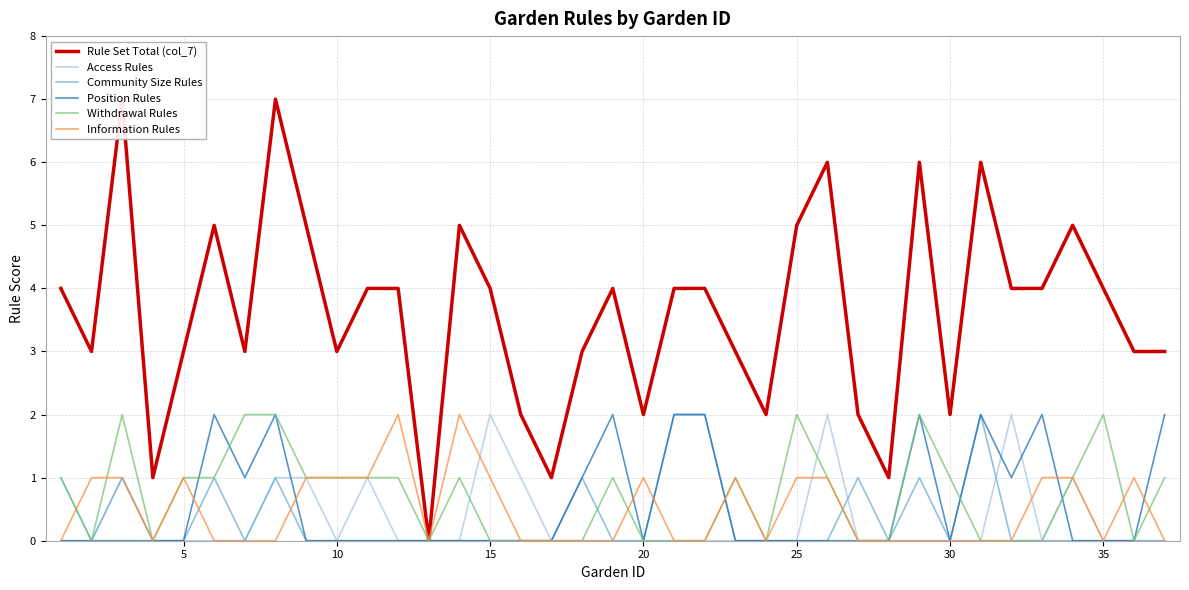

The value of Information Rules at 25 is 1. True or false?

True